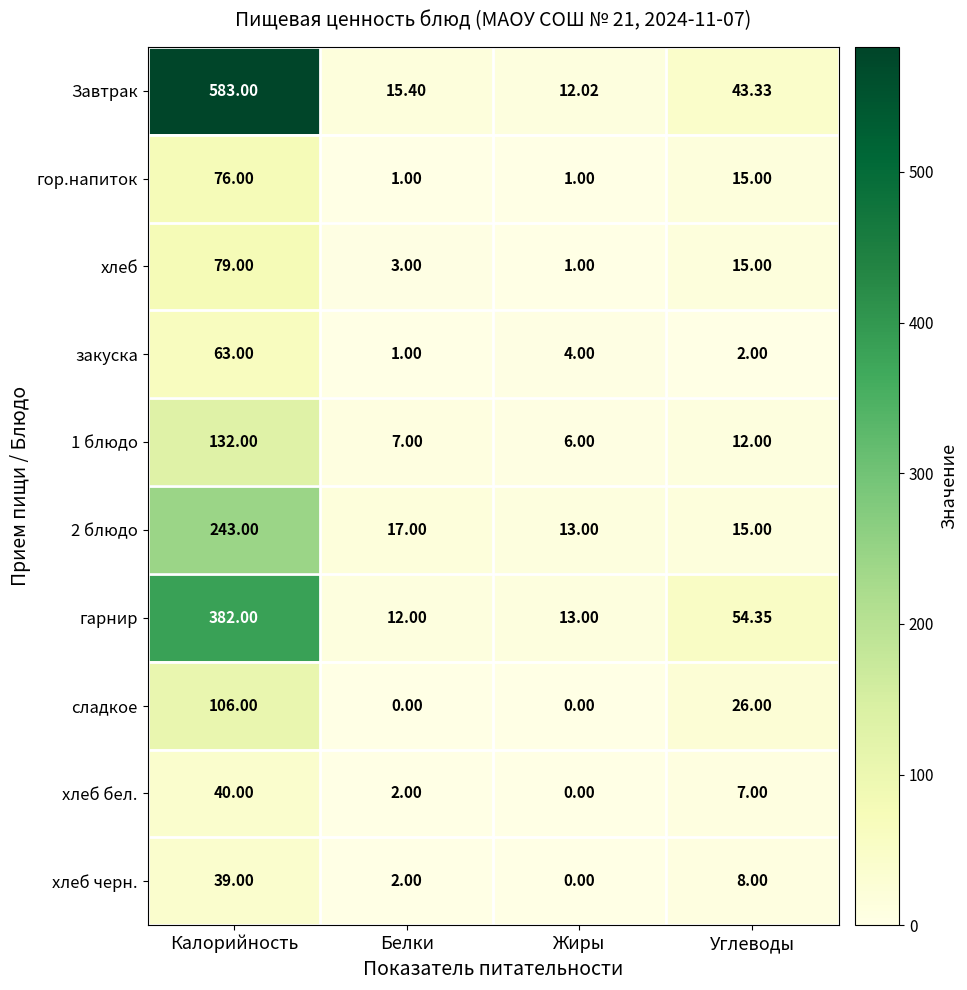

At which label does Завтрак first exceed 43?

Калорийность